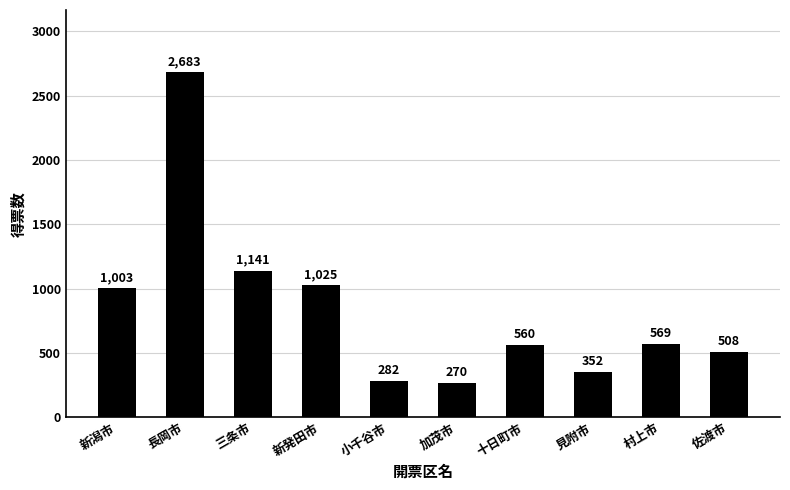

Is it true that the value at 小千谷市 is 282.1?

True